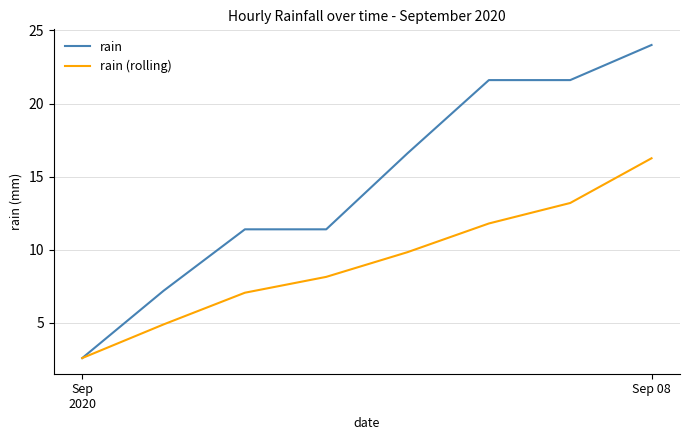

Rank the series by their maximum value, from highest to lowest.

rain, rain (rolling)